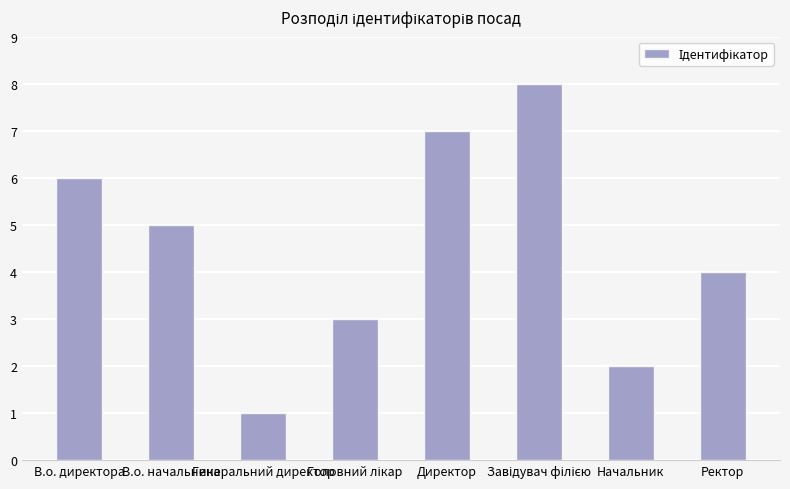

What value does the data have at Ректор?

4